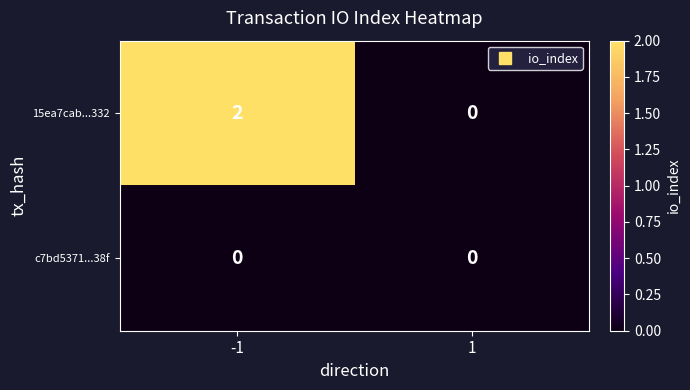

At how many categories does at least one series exceed 1?

1